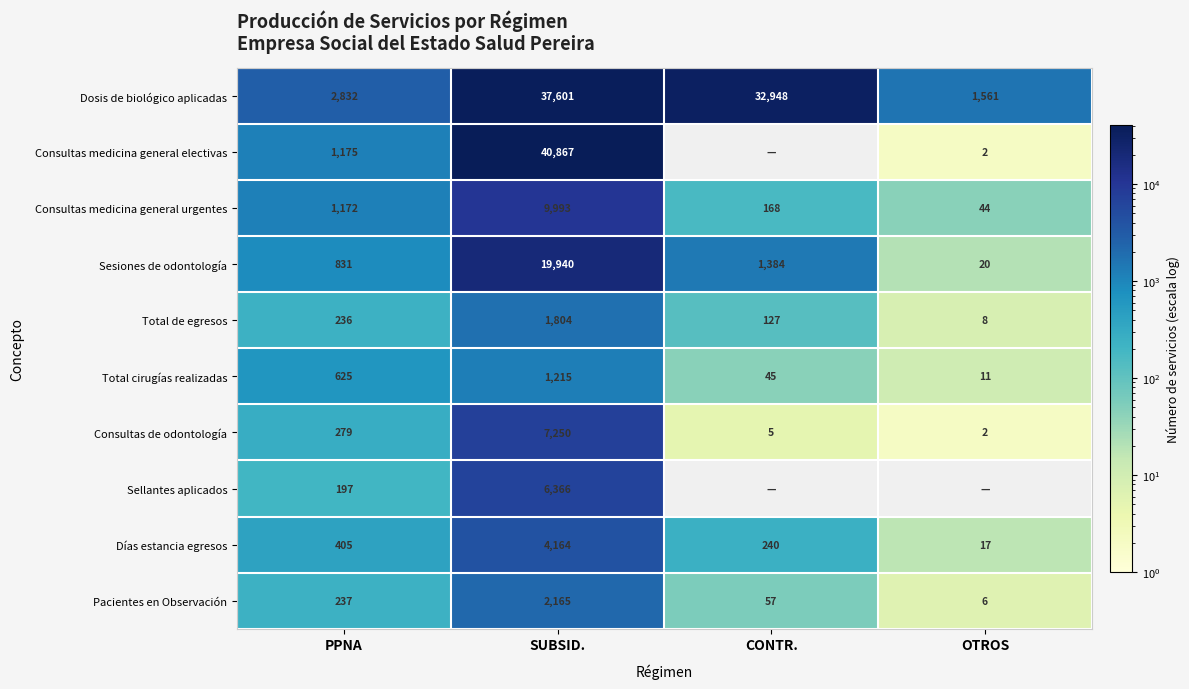

Between PPNA and SUBSID., which series saw the biggest shift?

Consultas medicina general electivas